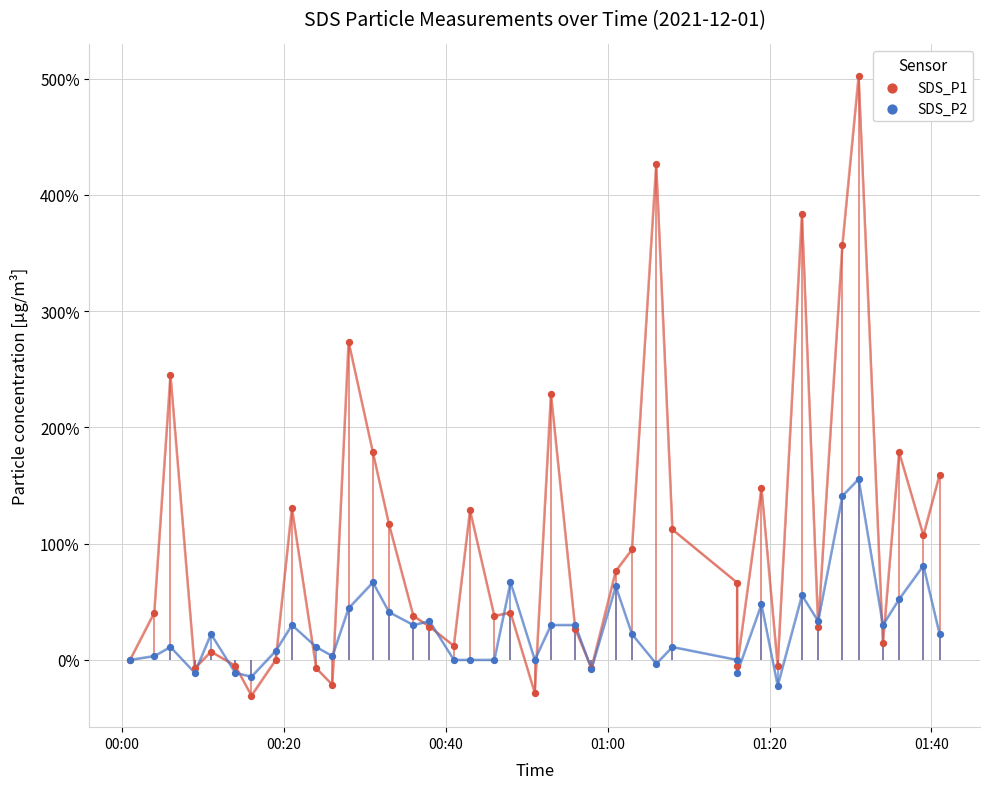

Which series reaches the maximum Y coordinate?

SDS_P1